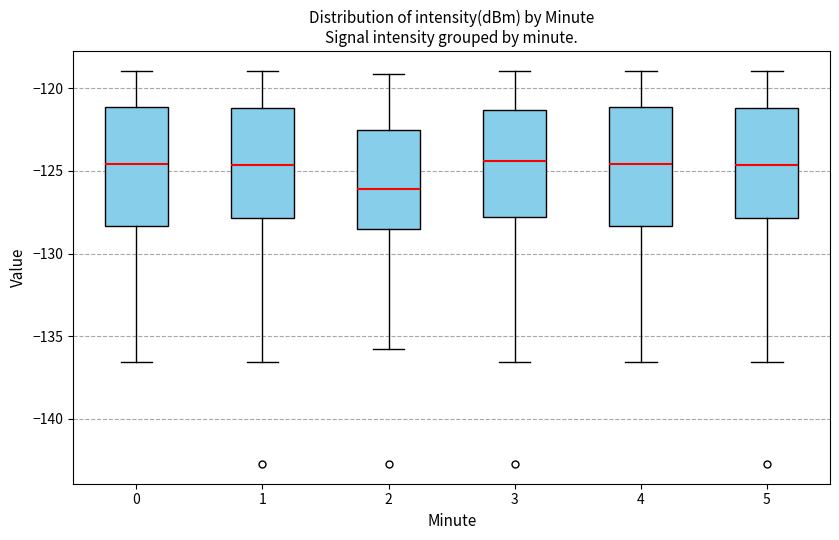

Reading left to right, read every box against the y-axis: the position of its median line, the range the box covers, and the ends of its whiskers. The values are not printed on the chart, so give them approximately, as read against the axis.

0: median -124.5, box -128.5 to -121.0, whiskers -136.5 to -119.0
1: median -124.5, box -128.0 to -121.0, whiskers -136.5 to -119.0
2: median -126.0, box -128.5 to -122.5, whiskers -135.5 to -119.0
3: median -124.5, box -128.0 to -121.5, whiskers -136.5 to -119.0
4: median -124.5, box -128.5 to -121.0, whiskers -136.5 to -119.0
5: median -124.5, box -128.0 to -121.0, whiskers -136.5 to -119.0